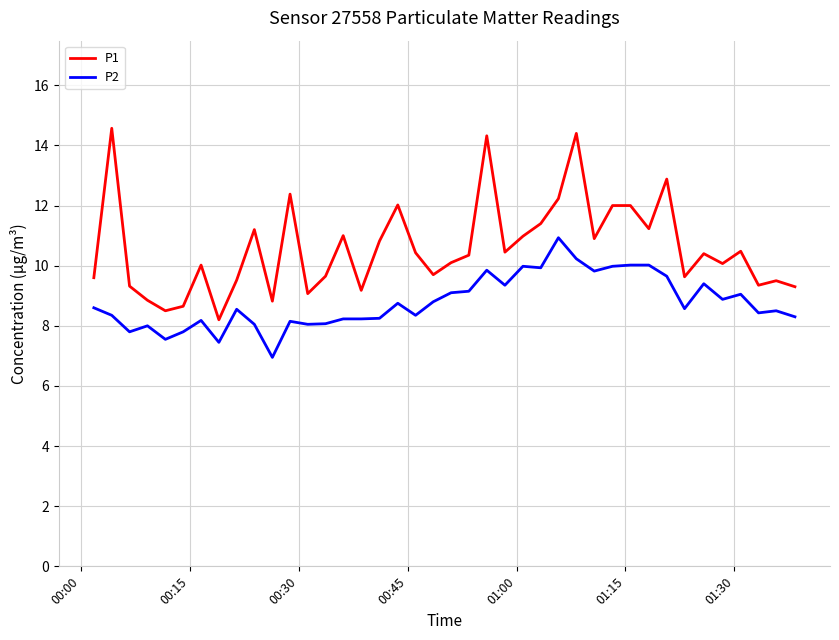

True or false: P1 and P2 cross at least once.

False